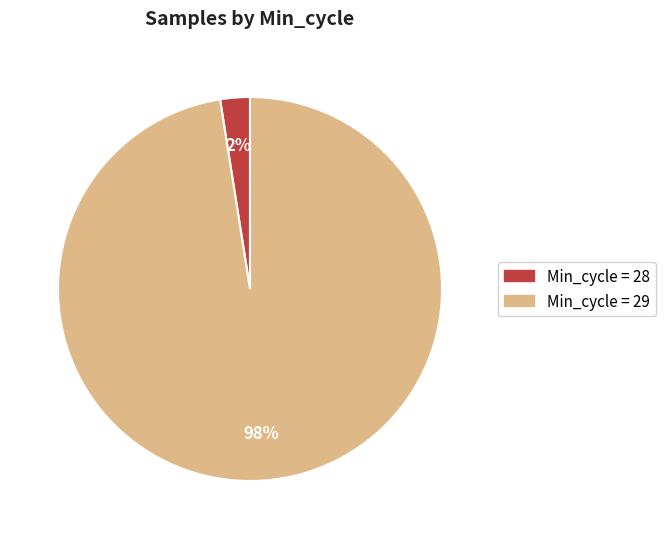

To the nearest percent, what is the average slice percentage?

50%